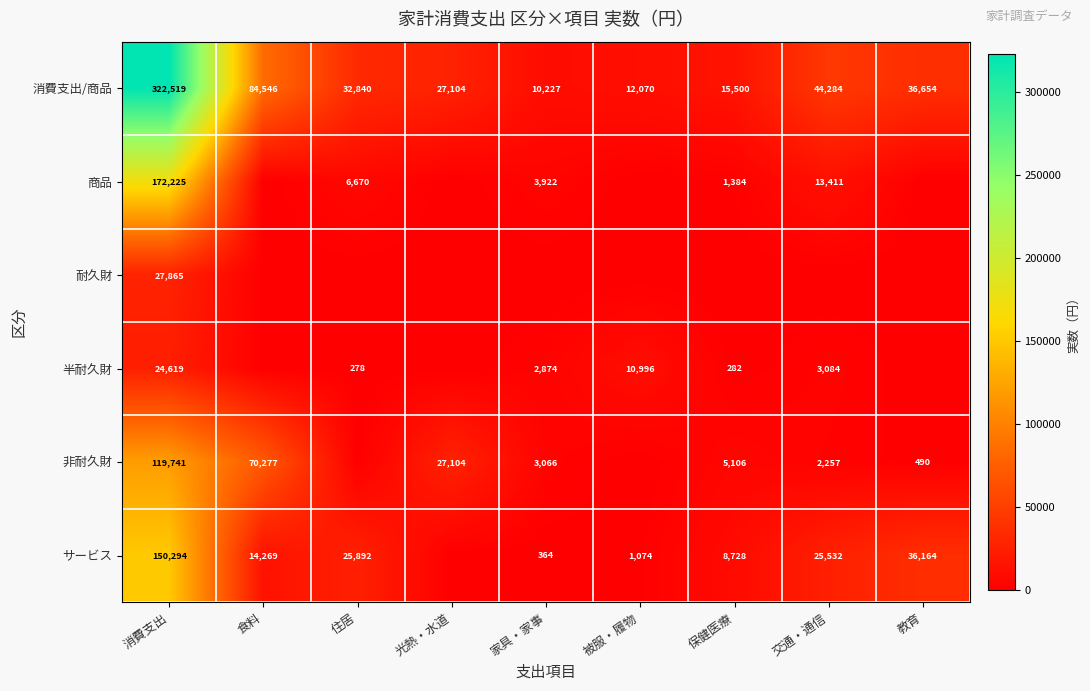

The 半耐久財 series shows 10996 at 被服・履物. True or false?

True